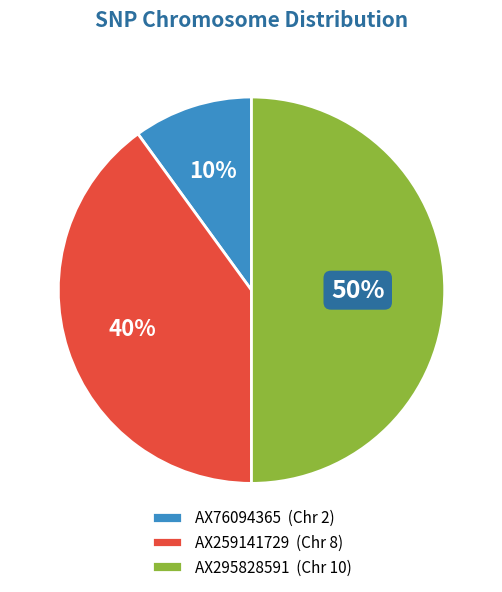

To the nearest percent, what is the combined percentage of AX259141729 and AX295828591?

90%